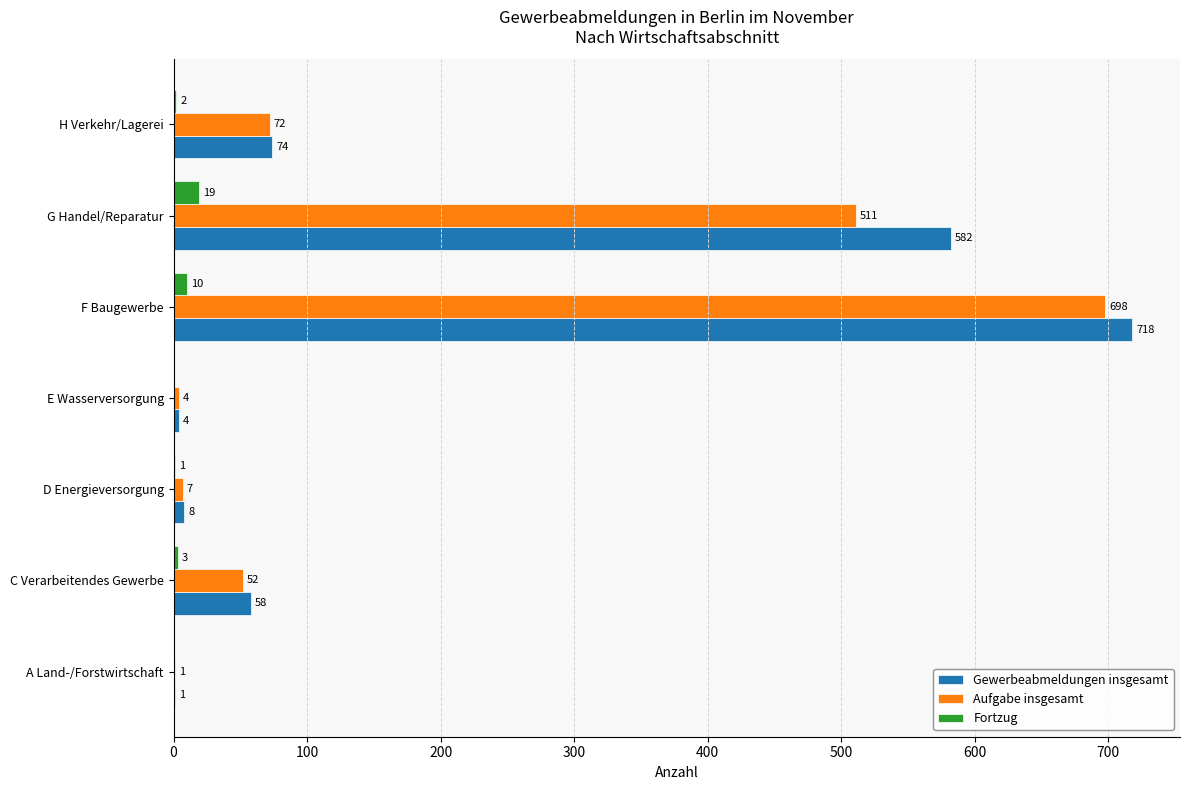

Where is Aufgabe insgesamt nearest to the value 349?

G Handel/Reparatur